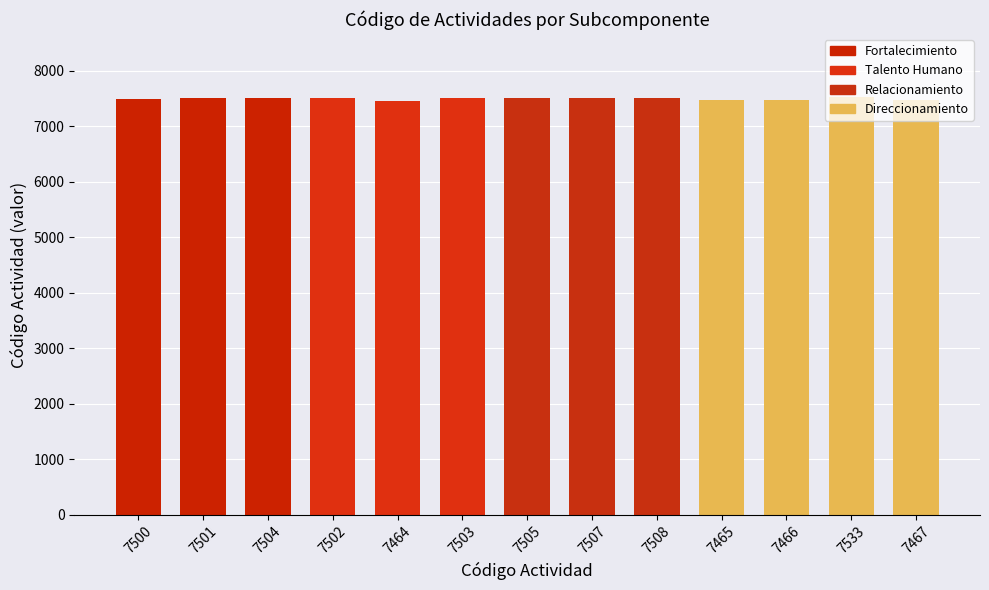

Are the bars horizontal?

No